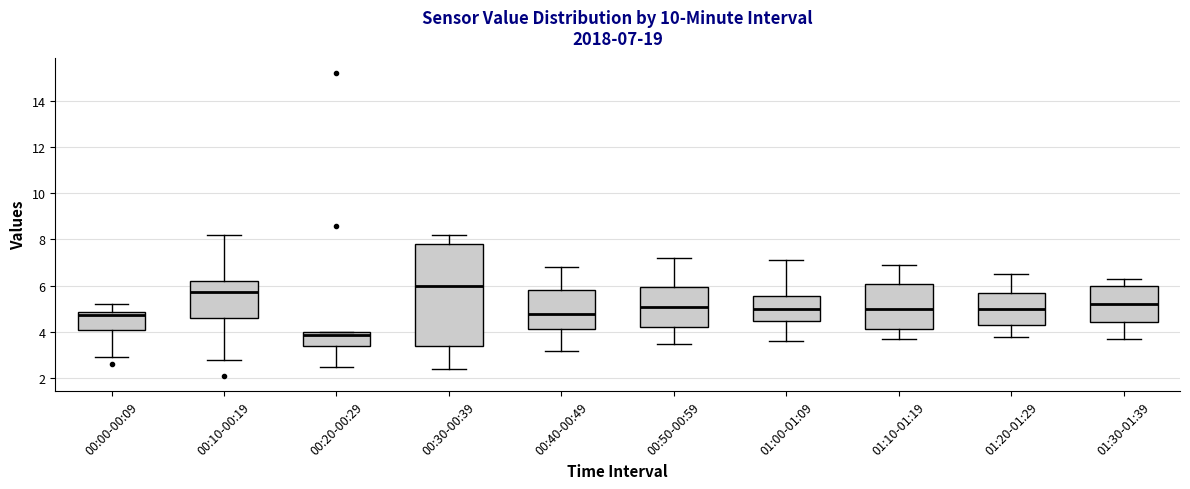

Which box has the highest median line?

00:30-00:39